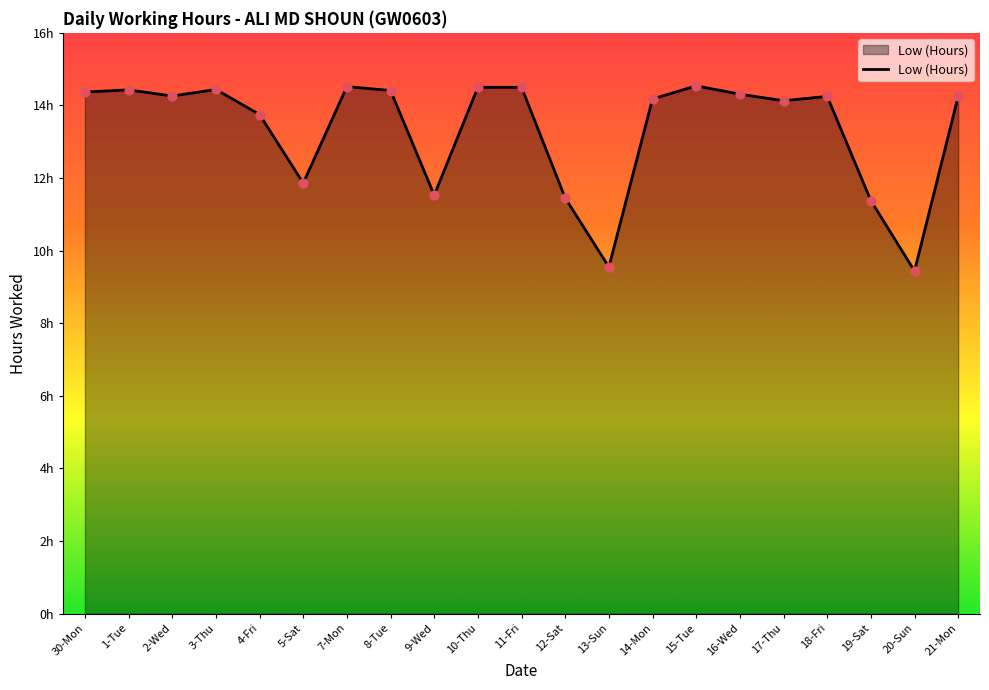

Which has a higher value, 15-Tue or 18-Fri?

15-Tue